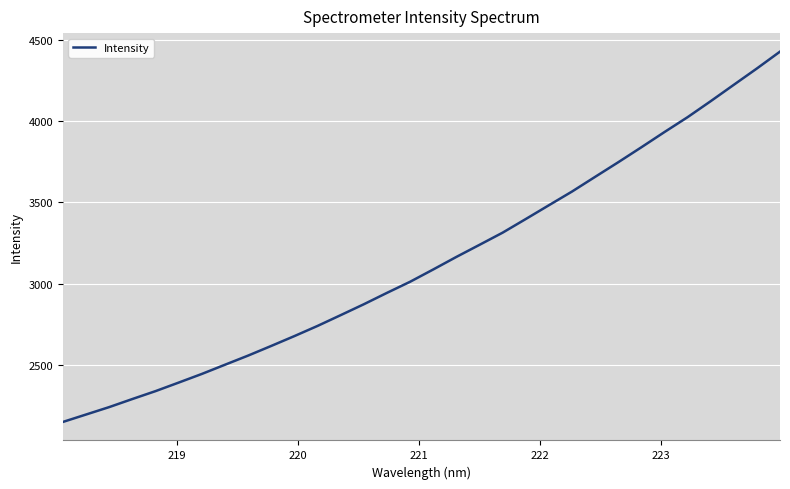

How many values are below 3086?

16